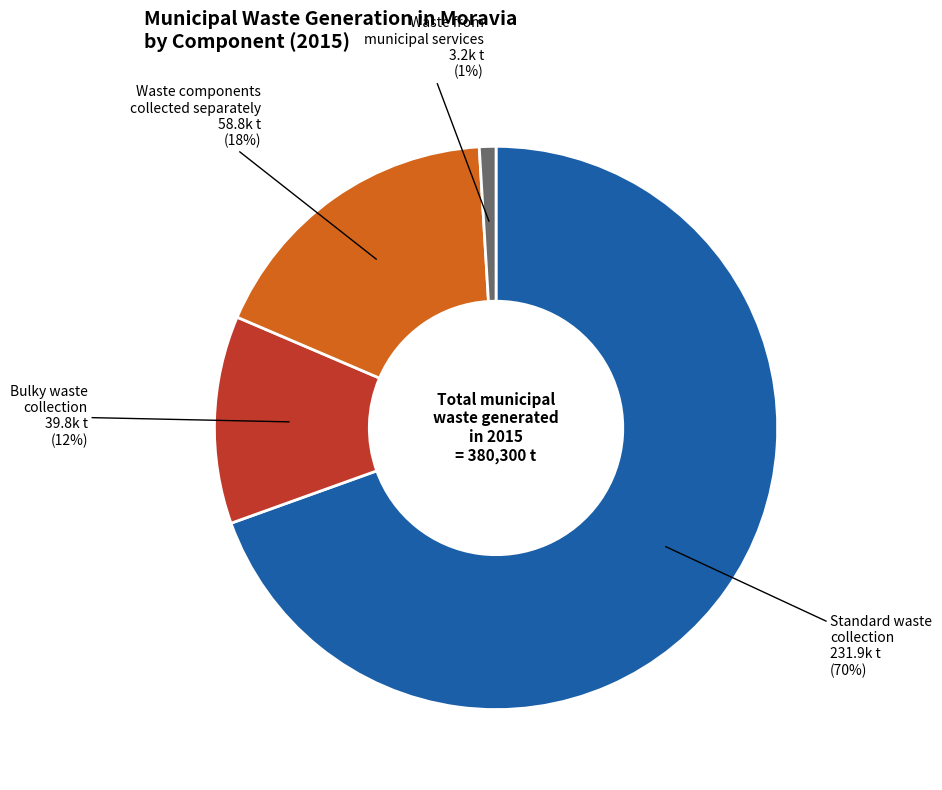

To the nearest percent, what is the average slice percentage?

25%